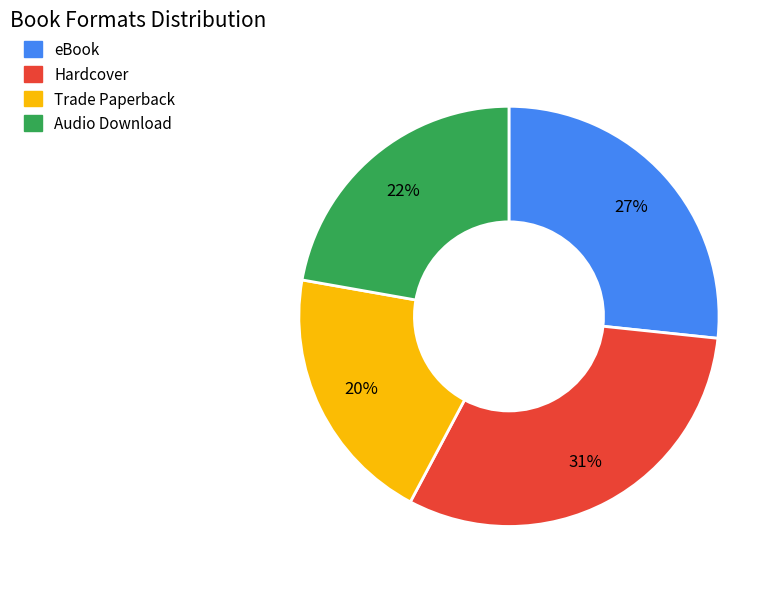

Which category has the biggest portion of the pie?

Hardcover